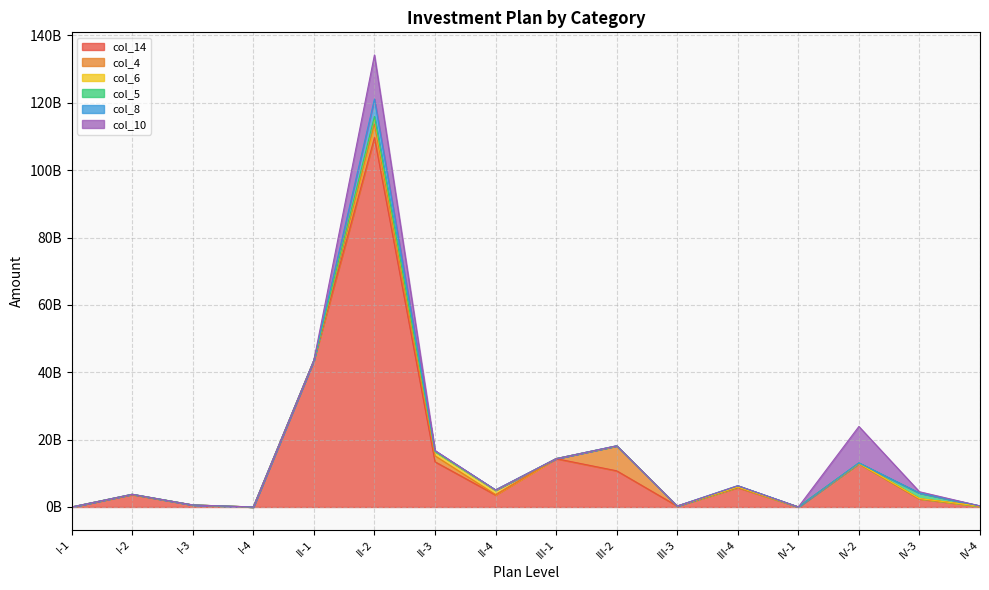

How many times do col_6 and col_4 cross each other?

1